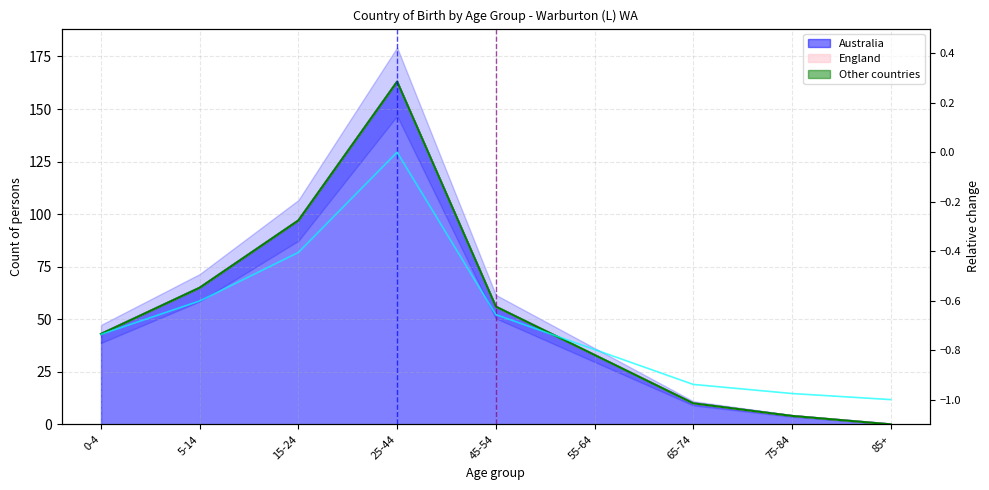

The chart shows a value of -0.8 at 55-64. True or false?

True